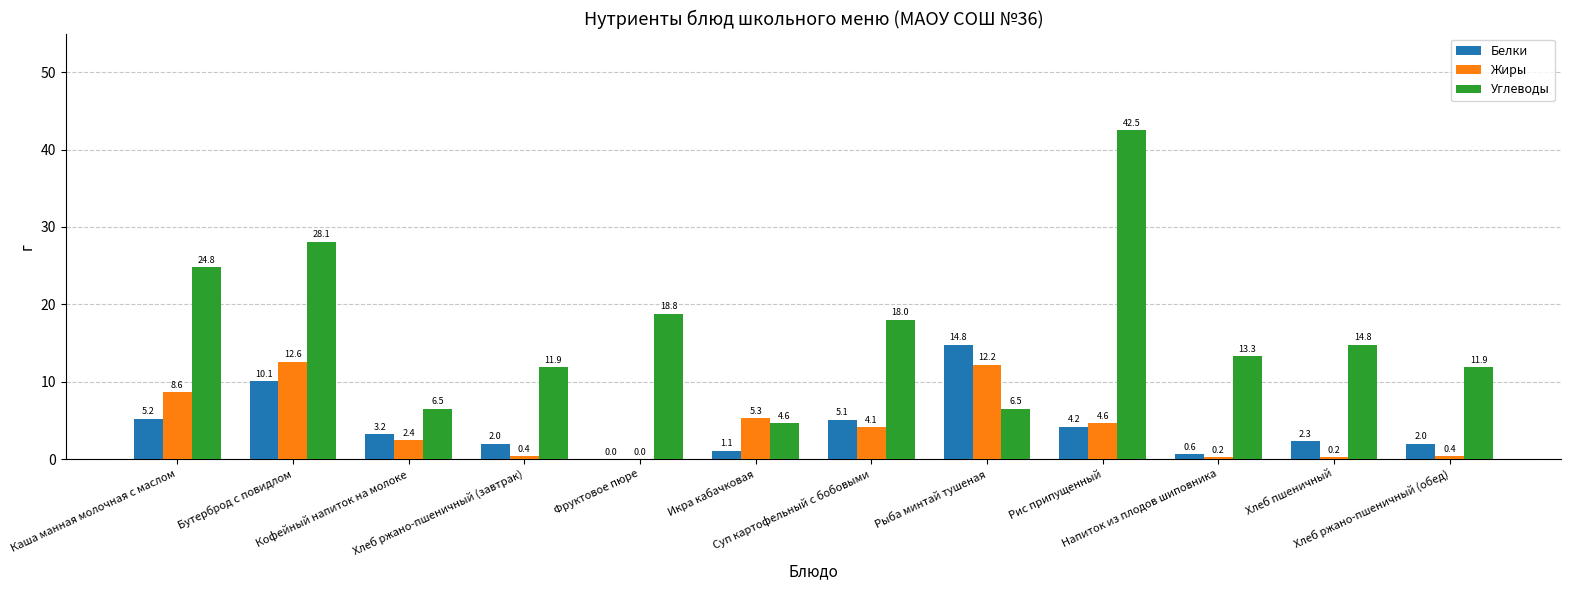

What is the maximum value for Углеводы?

42.5